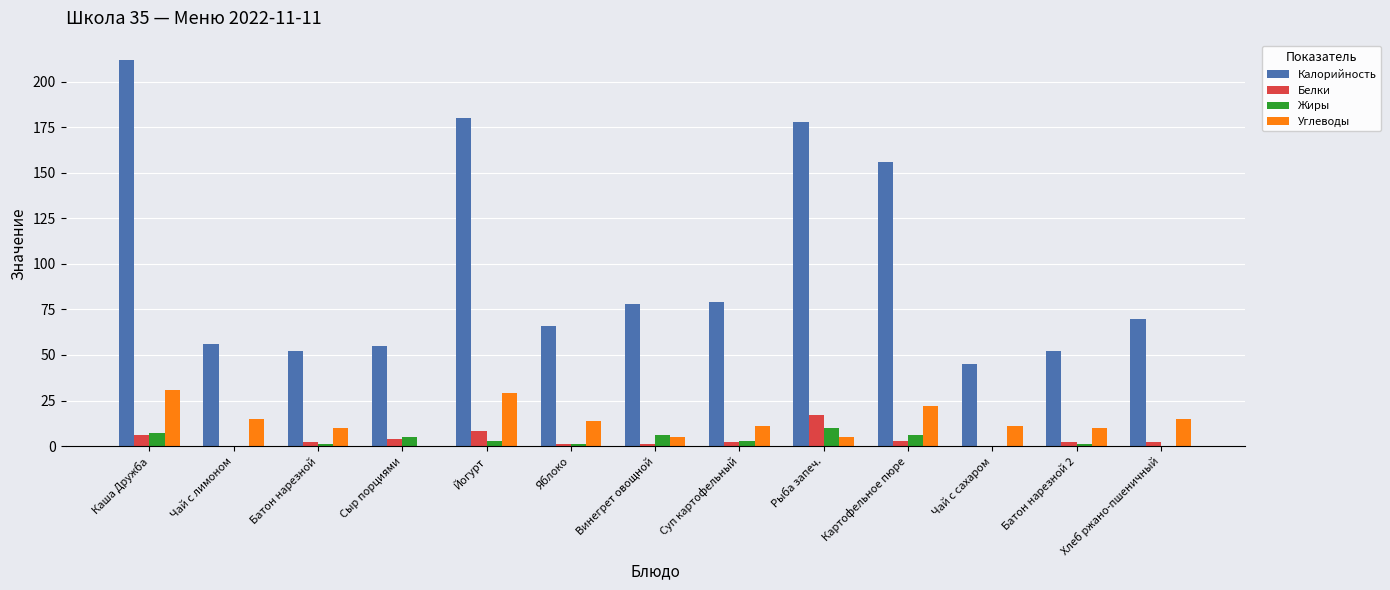

Which series has the largest total across all categories?

Калорийность